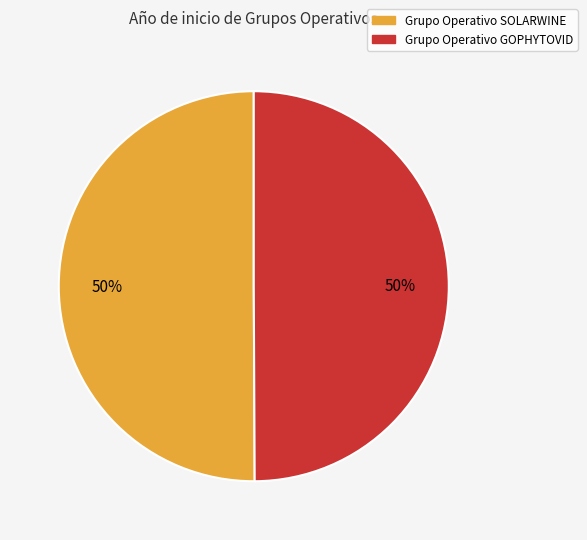

To the nearest percent, what is the combined percentage of Grupo Operativo SOLARWINE and Grupo Operativo GOPHYTOVID?

100%